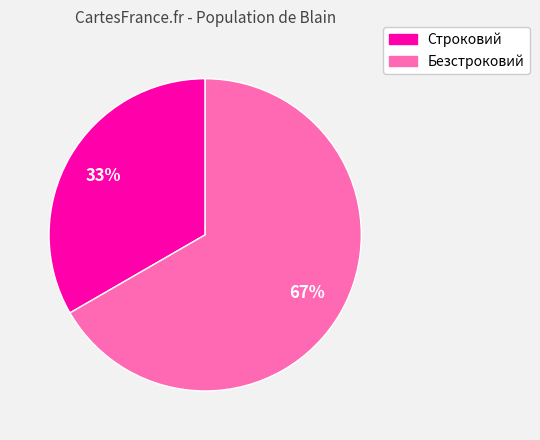

To the nearest percent, what is the average slice percentage?

50%